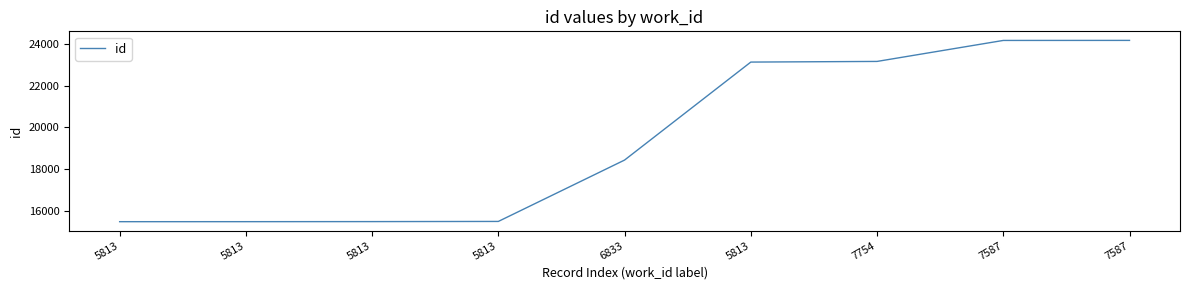

What is the label of the 9th point from the left?

7587